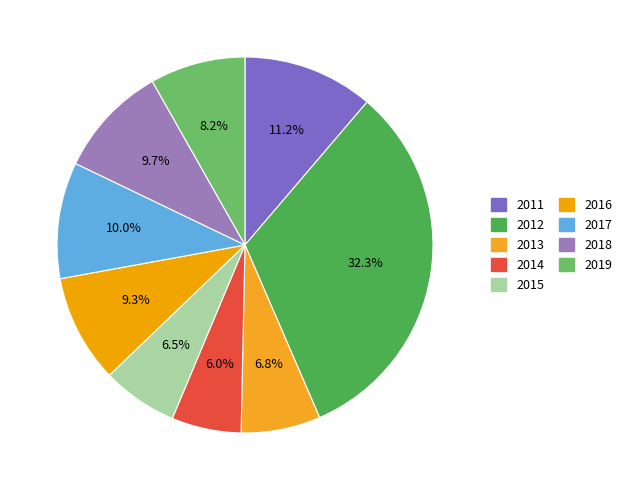

To the nearest percent, what percentage of the pie is 2013?

7%